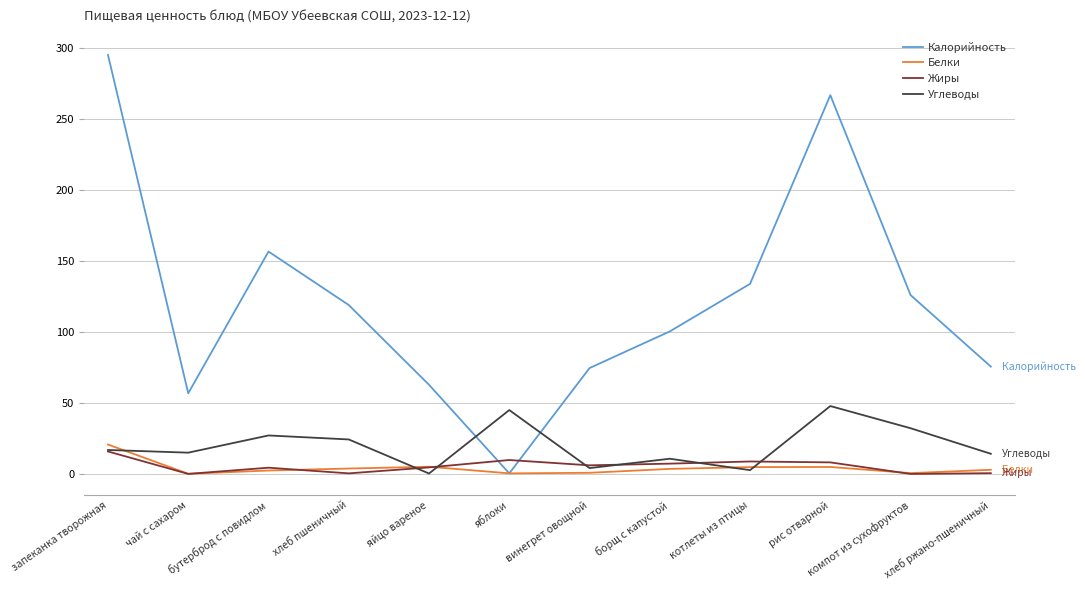

At which label does Жиры first exceed 6?

запеканка творожная